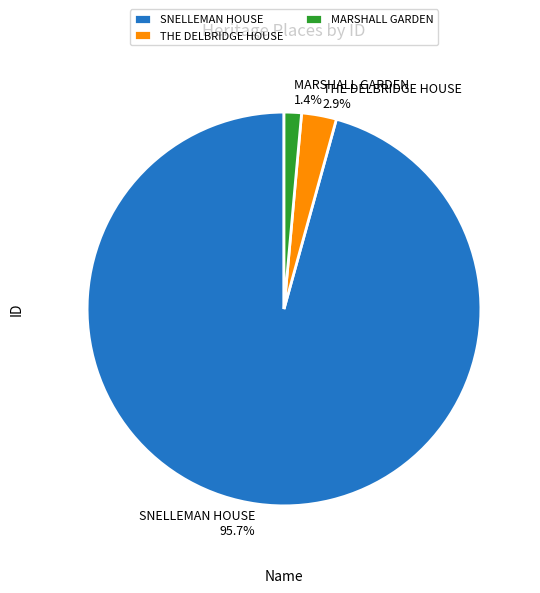

Which category accounts for the majority?

SNELLEMAN HOUSE